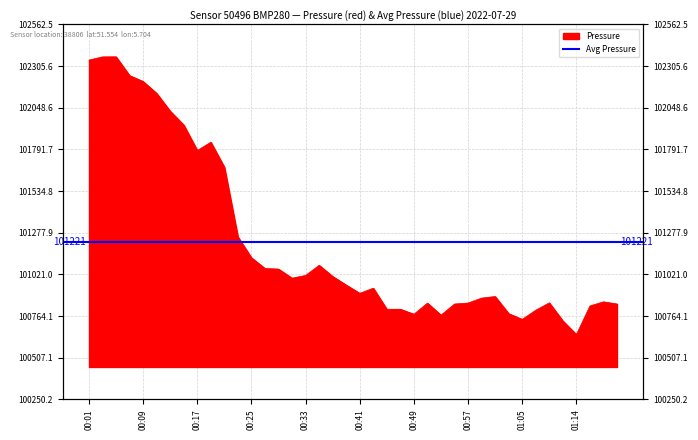

Is it true that the value at 00:27 is 101057.2?

True